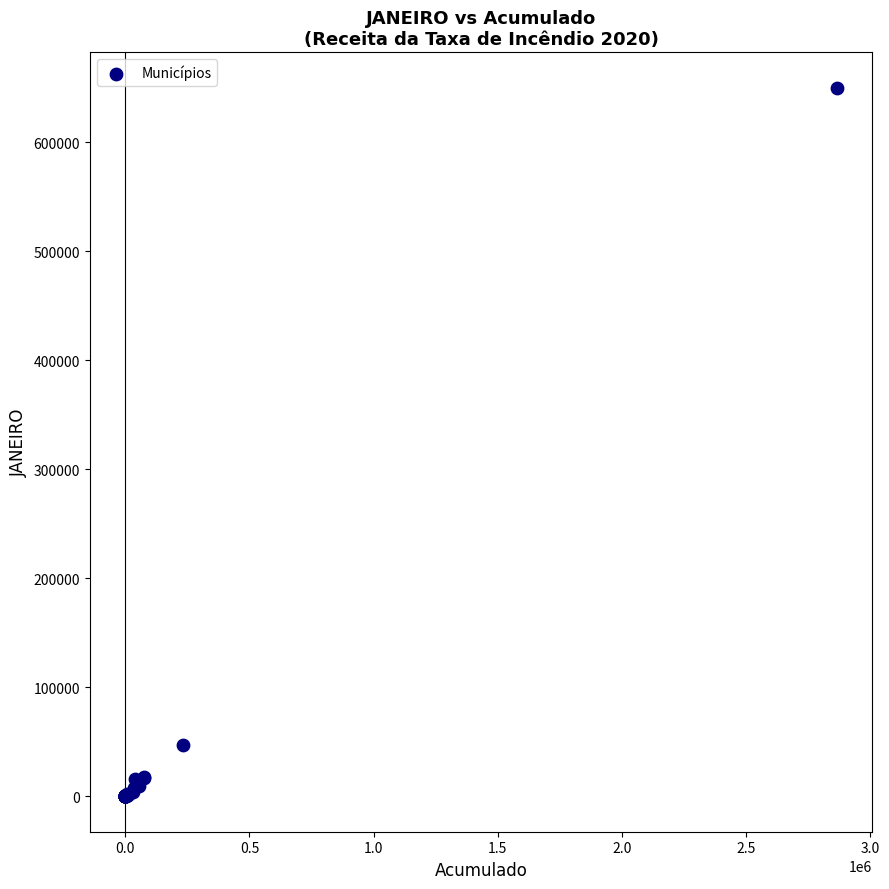

What Y value in the scatter plot is closest to 325035?

47378.0